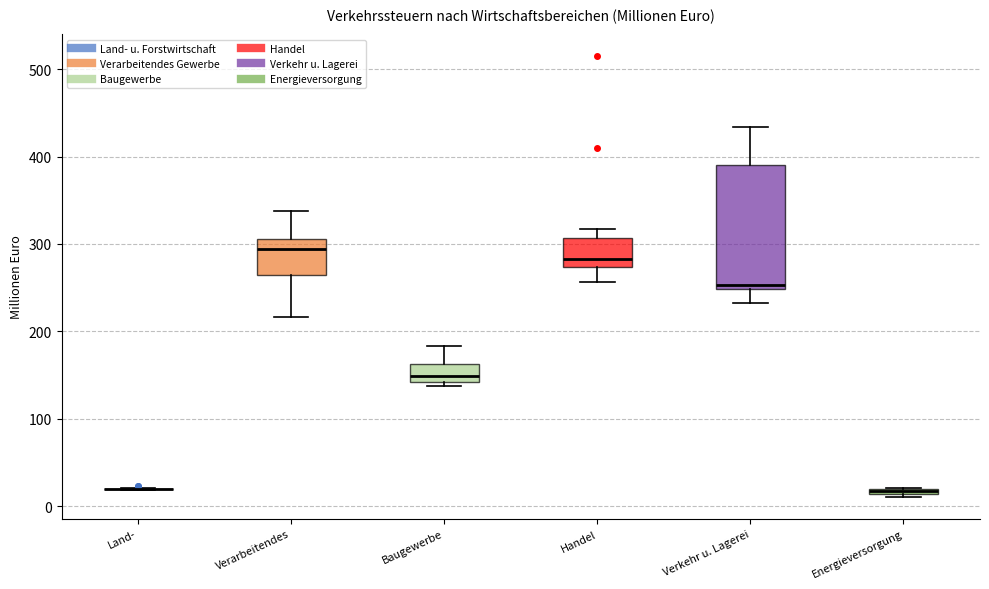

Comparing the boxes themselves (not the whiskers), which one is the tallest?

Verkehr u. Lagerei